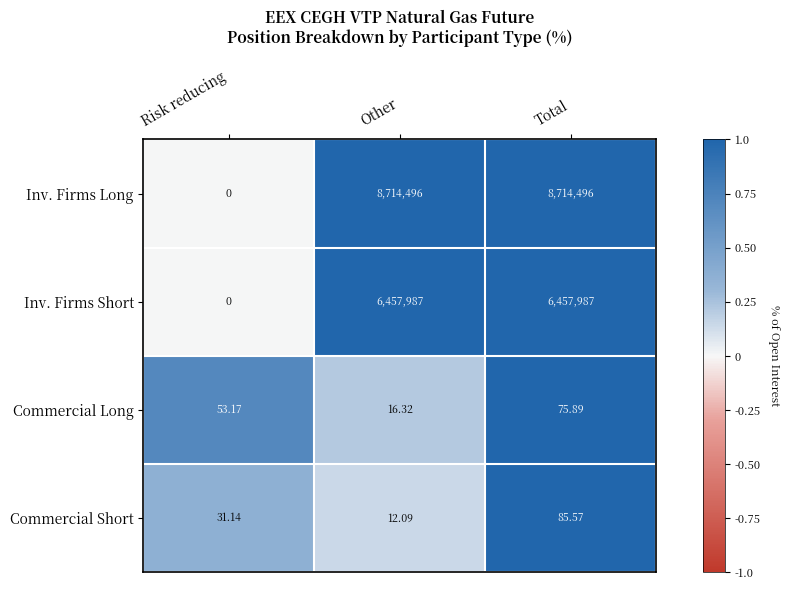

List the series in order of their peak value, highest first.

Inv. Firms Long, Inv. Firms Short, Commercial Short, Commercial Long